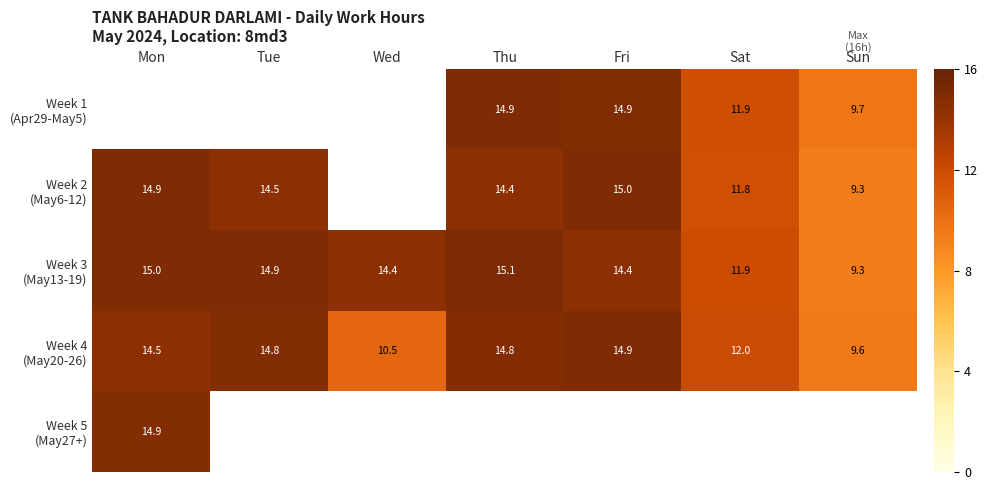

Is the value of Week 1 (Apr29-May5) at Tue greater than the value of Week 2 (May6-12) at Wed?

No